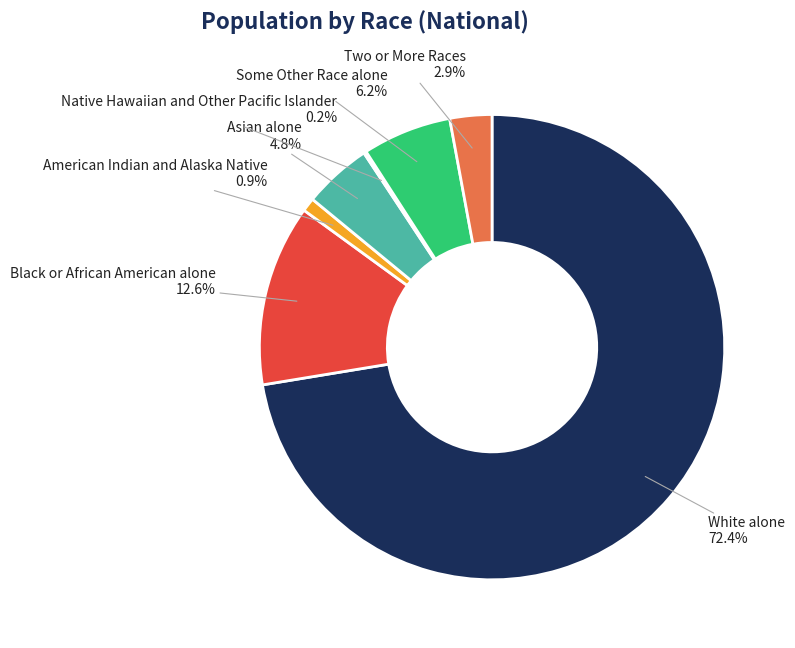

Does any single category account for the majority?

Yes